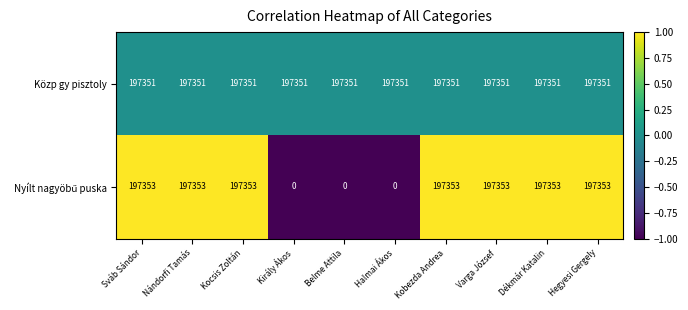

What is the minimum value shown in the chart?

0